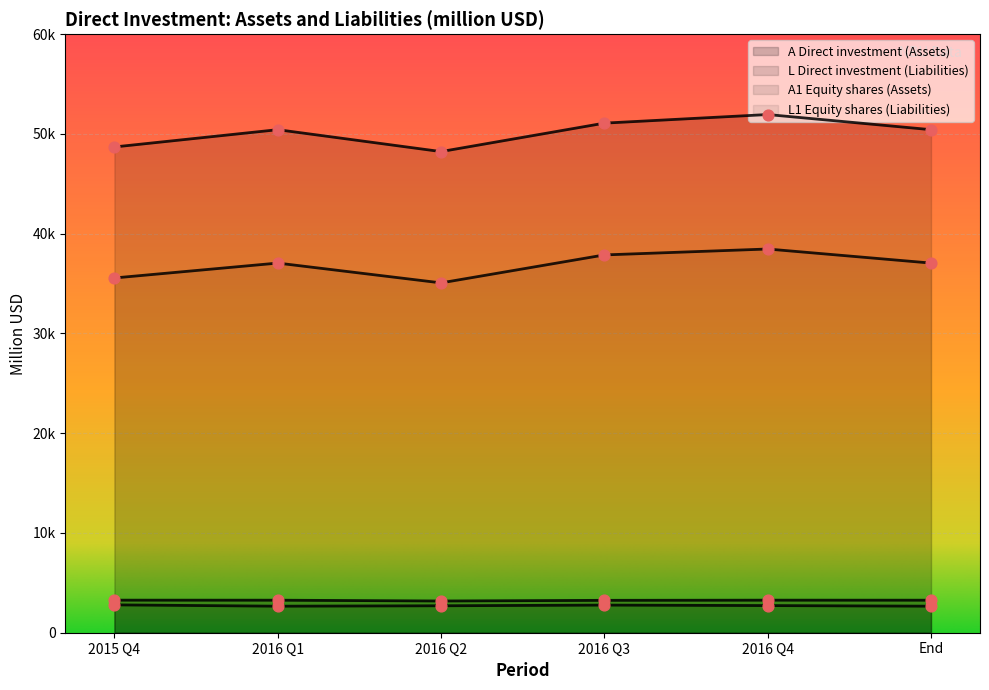

Is the value of L Direct investment (Liabilities) at 2016 Q4 greater than the value of A1 Equity shares (Assets) at 2016 Q2?

Yes